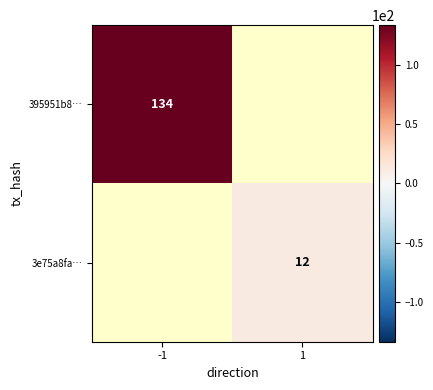

Is it true that 395951b8… equals 134 at -1?

True